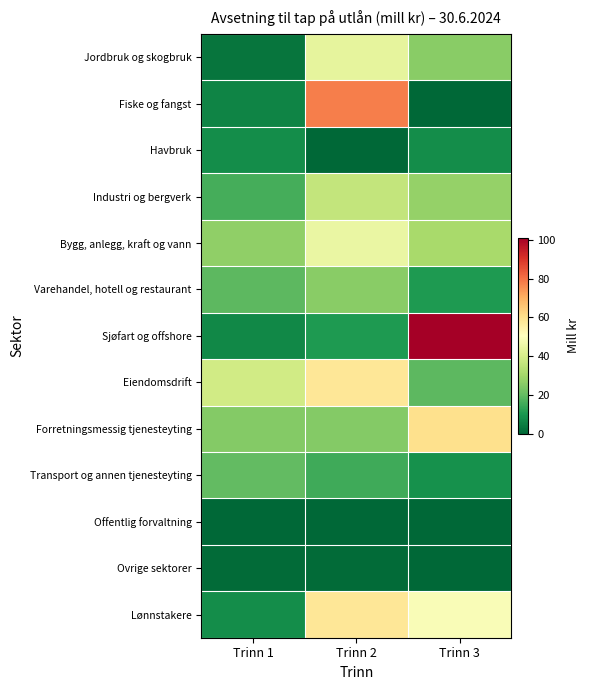

Which label corresponds to the smallest value in the chart?

Trinn 3